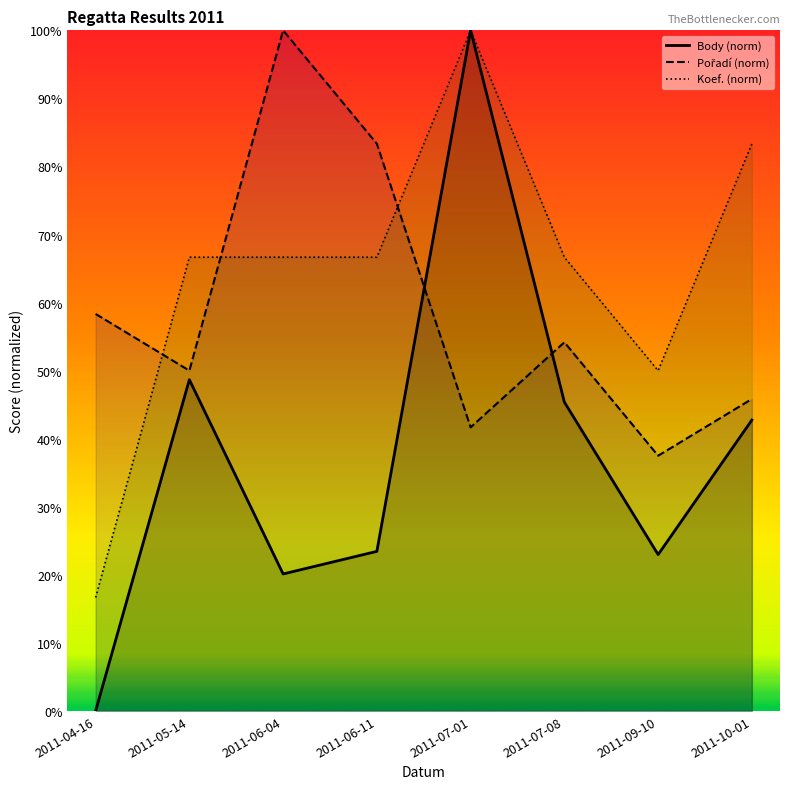

At which label does Body (norm) first exceed 42?

2011-05-14